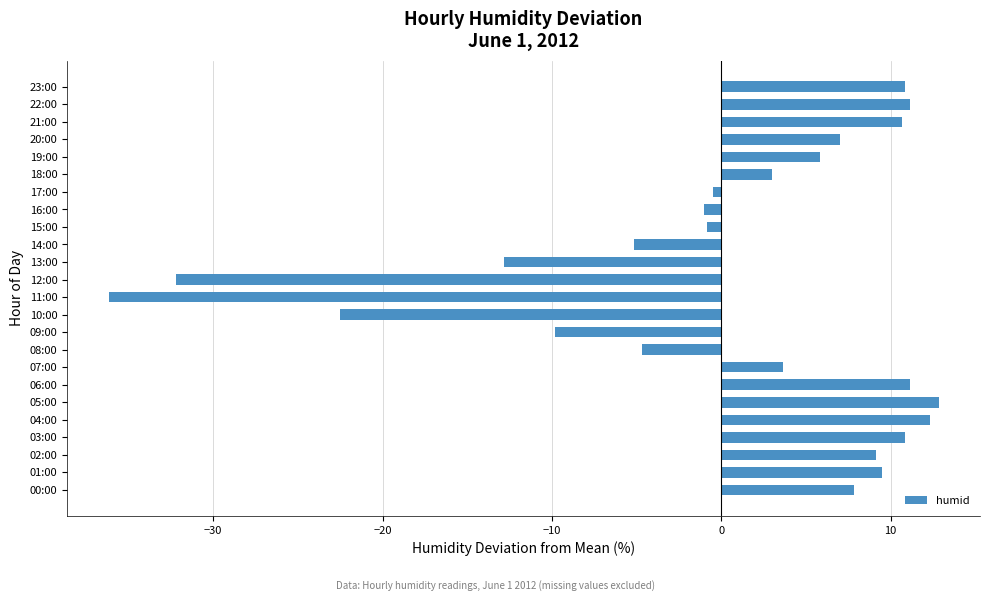

What is the maximum value shown in the chart?

12.8